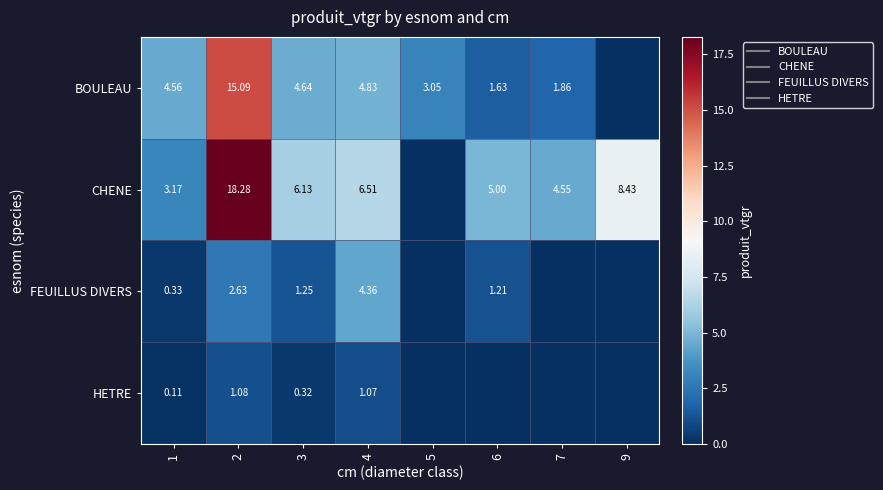

Where is FEUILLUS DIVERS nearest to the value 2?

2